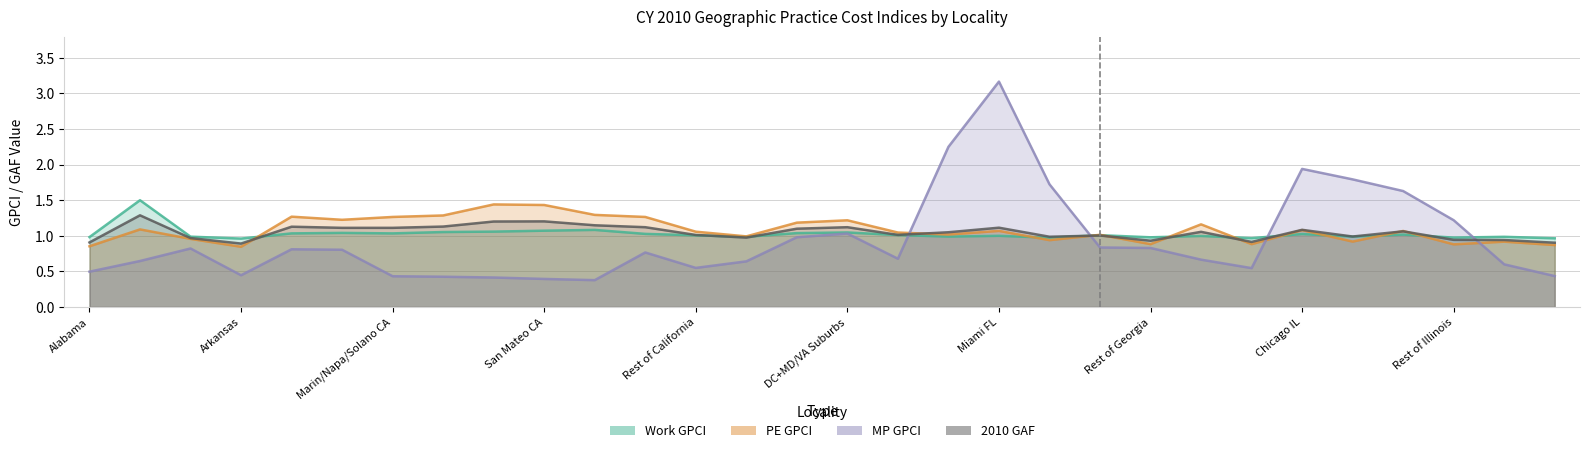

What is the sum of all Work GPCI values?

30.8